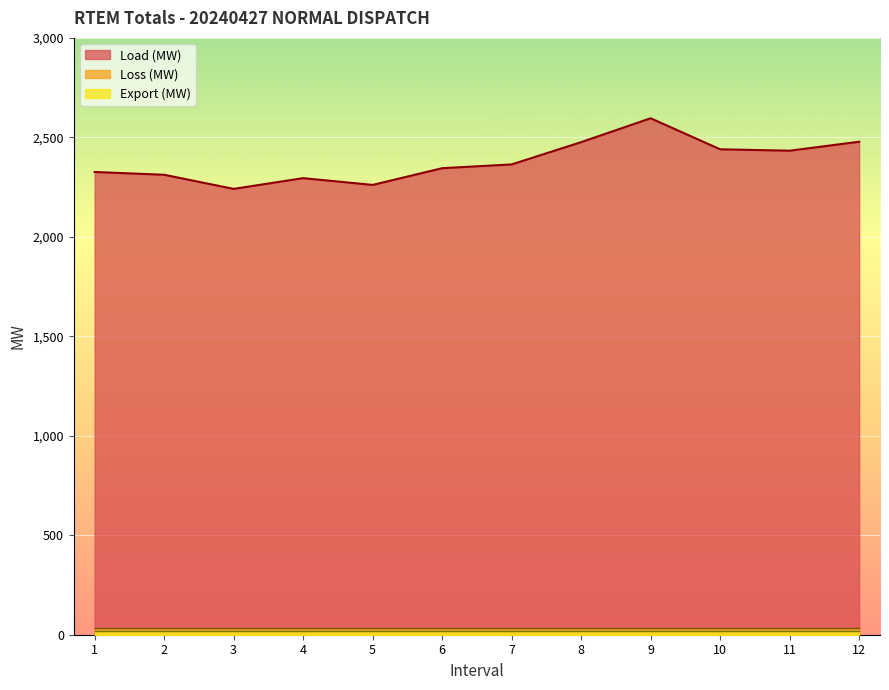

What is the minimum value for Loss (MW)?

31.8